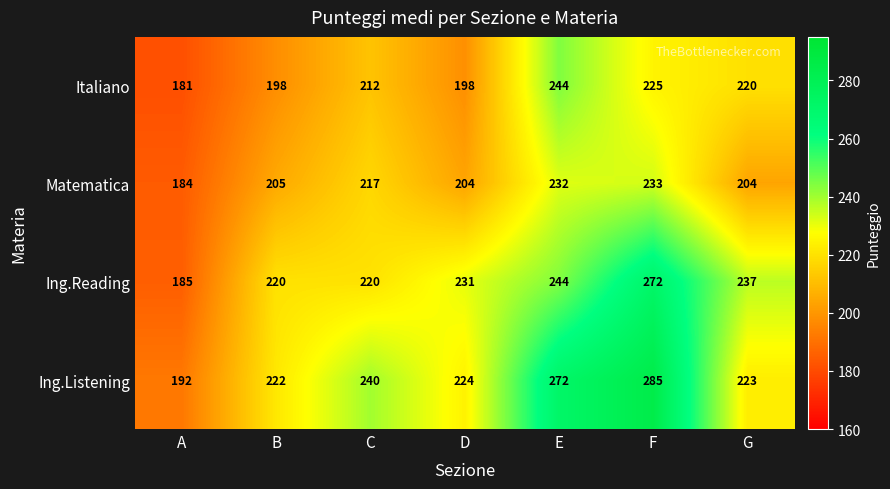

Which series has the largest range (max minus min)?

Ing.Listening